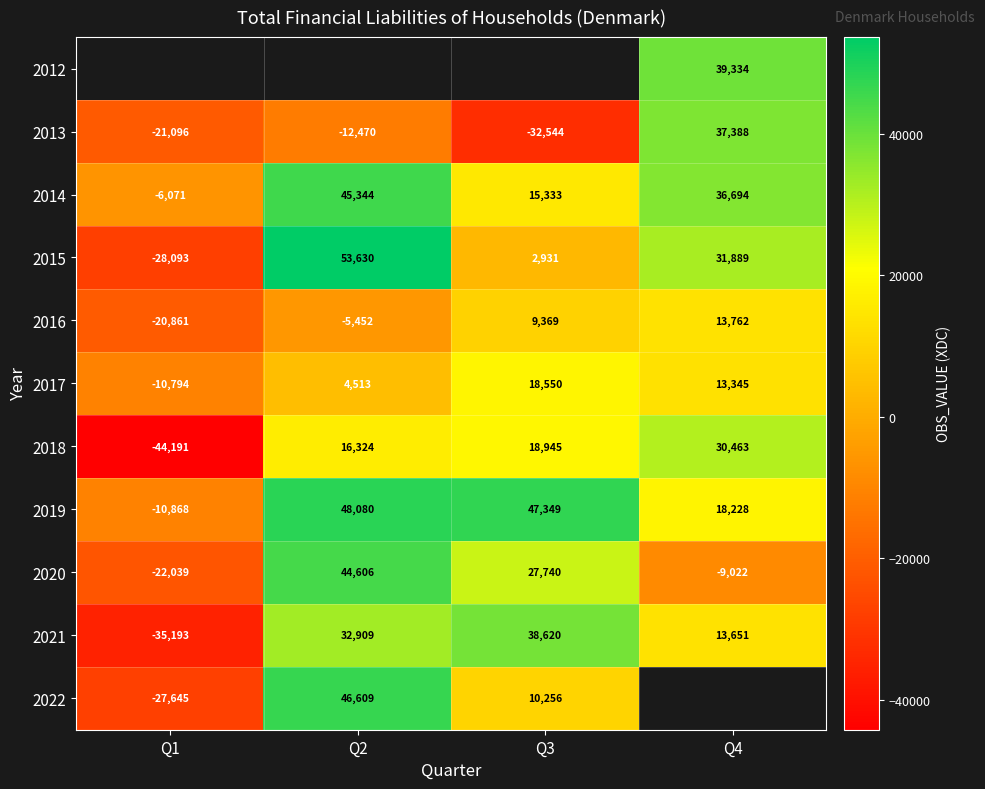

The 2013 series shows 37388 at Q4. True or false?

True